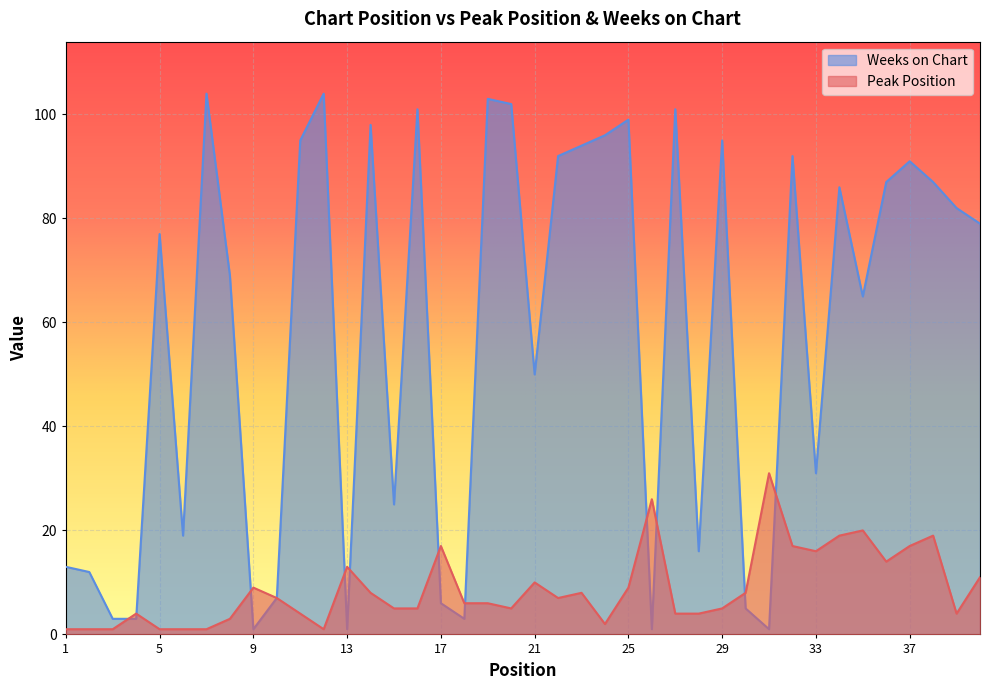

What is the difference between the second highest and second lowest values in the Peak Position series?

25